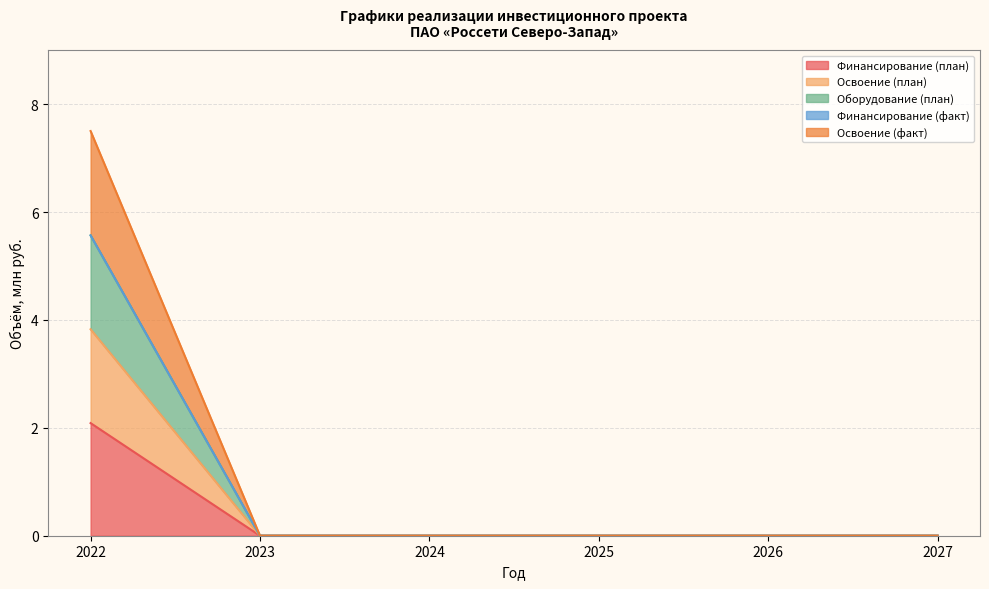

Which series changed the most between 2023 and 2025?

Финансирование (план)